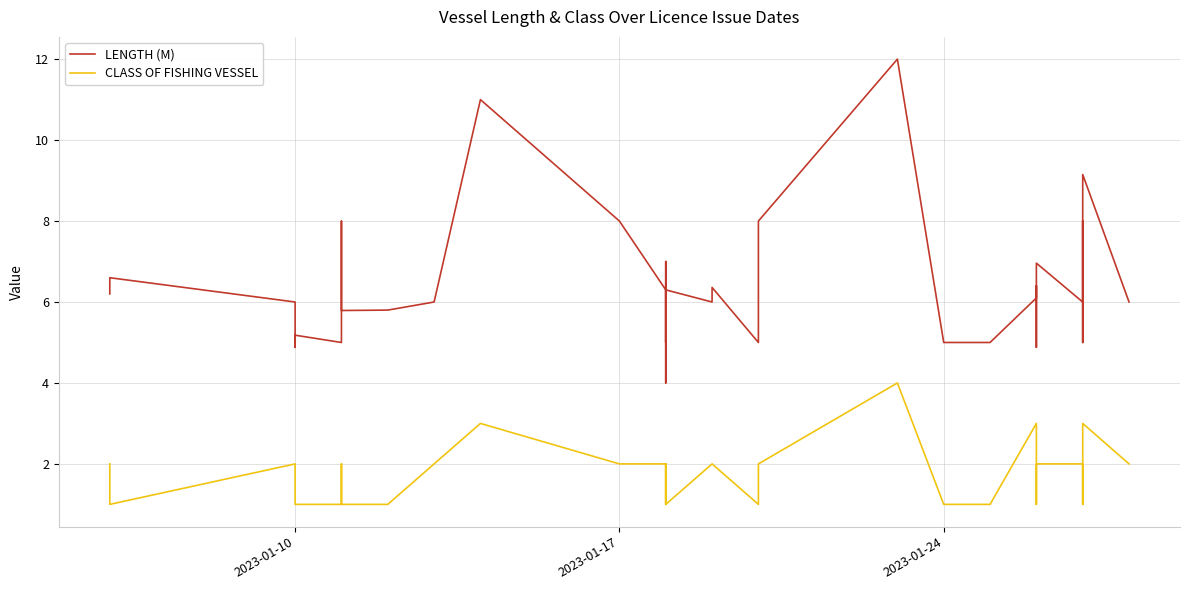

What is the average value of the LENGTH (M) series?

6.4